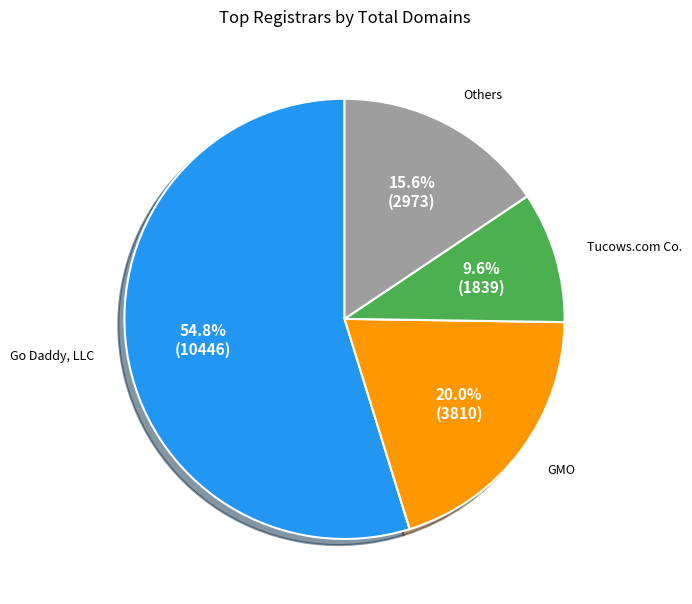

Is there a majority slice in this chart?

Yes